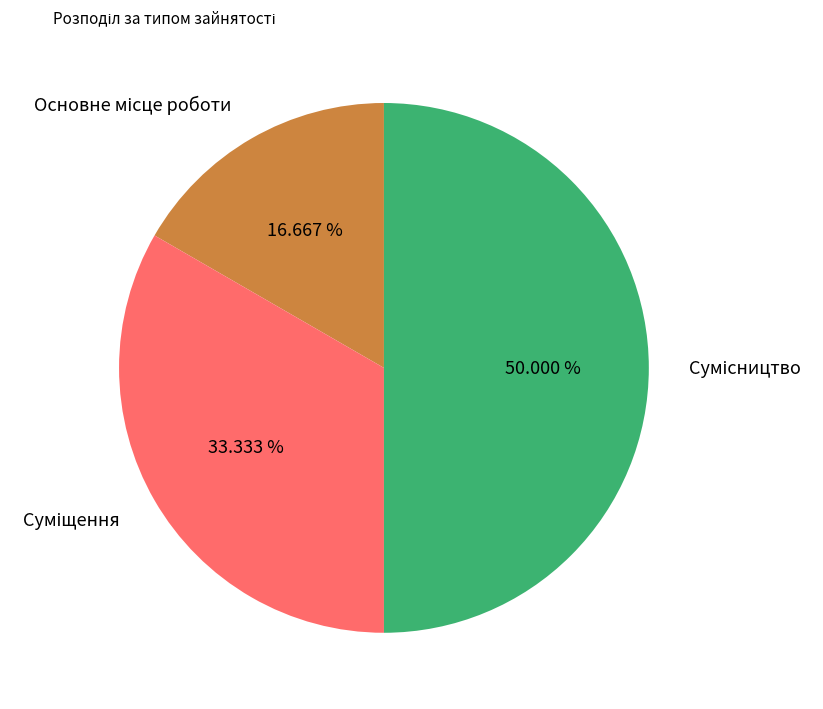

Count the number of slices in the pie.

3